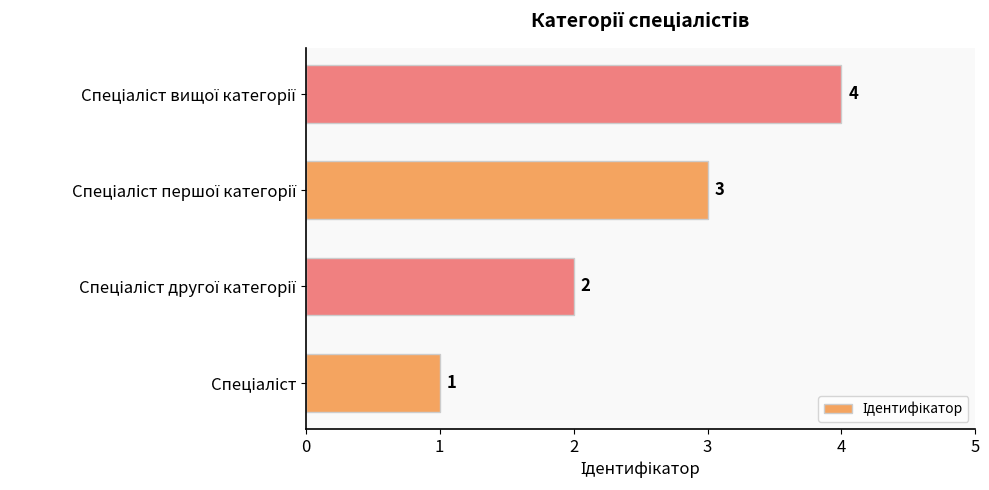

What is the maximum value shown in the chart?

4